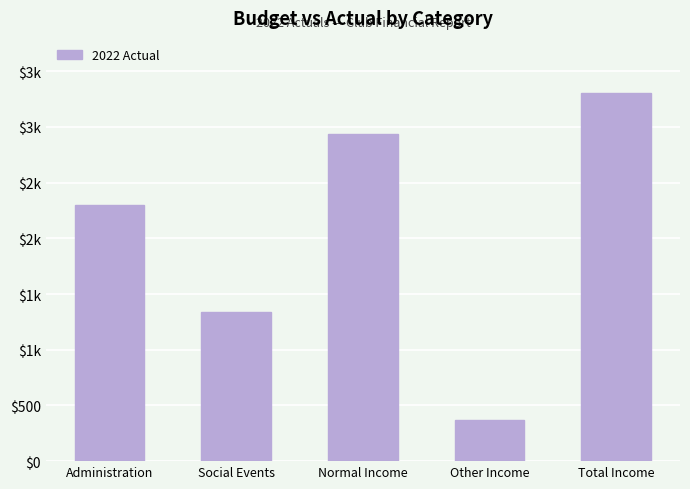

Reading left to right, list all the values displayed in this chart.

2297	1342	2937	366	3303